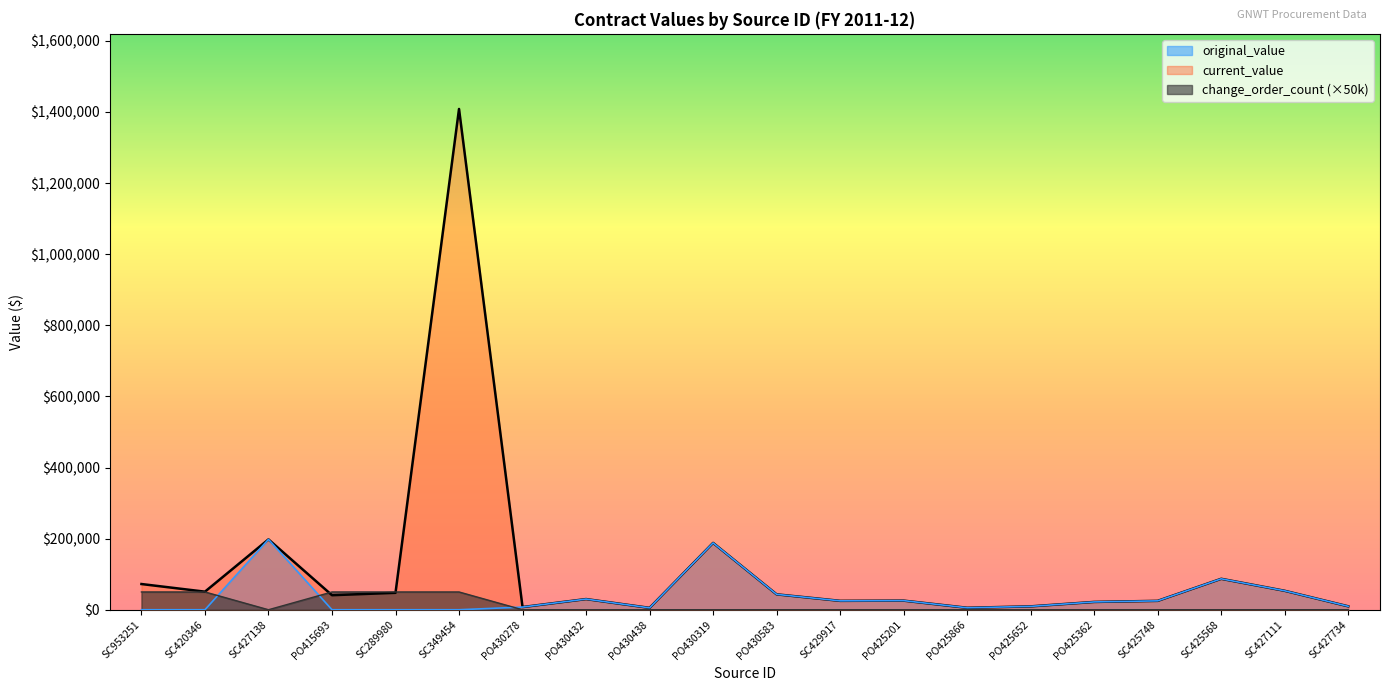

Between SC420346 and SC427111, which is larger?

SC427111